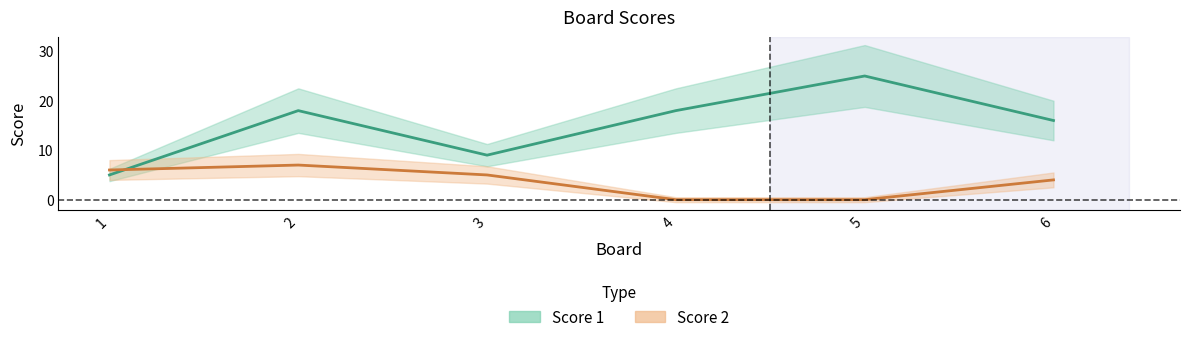

True or false: Score 2 has a value of 5 at 6.

False